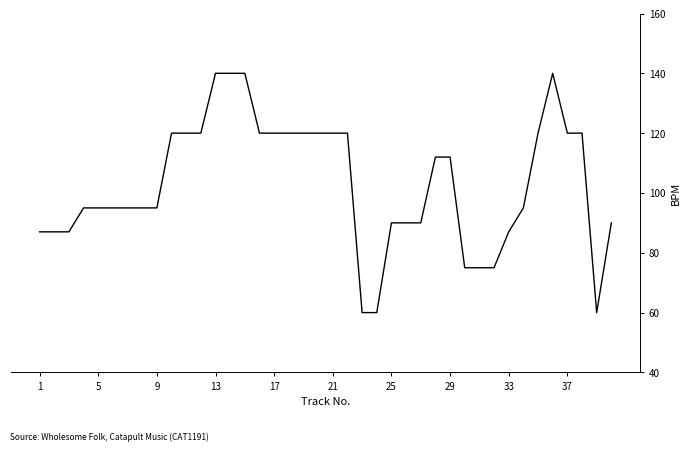

What is the difference between the maximum and minimum values?

80